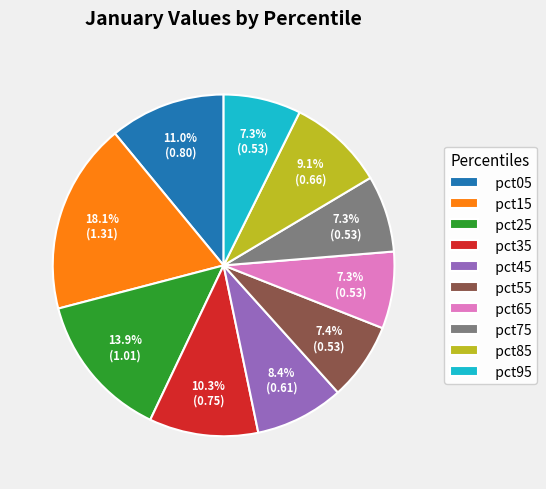

Combined, what portion of the pie is pct15 and pct95?

25.4%